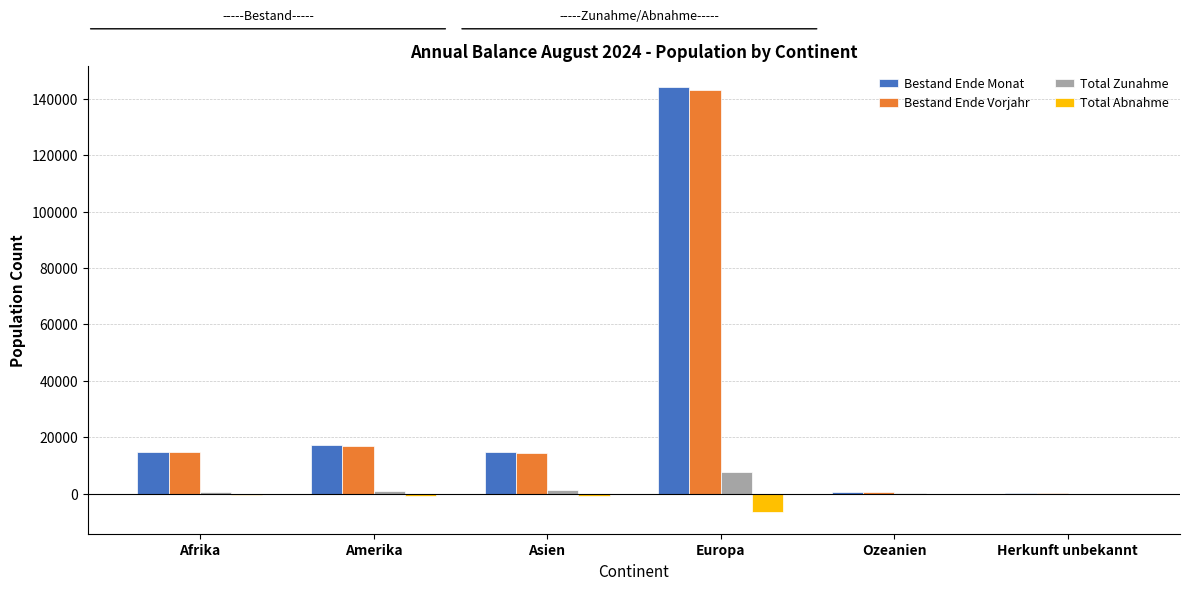

Which series changed the most between Europa and Ozeanien?

Bestand Ende Monat